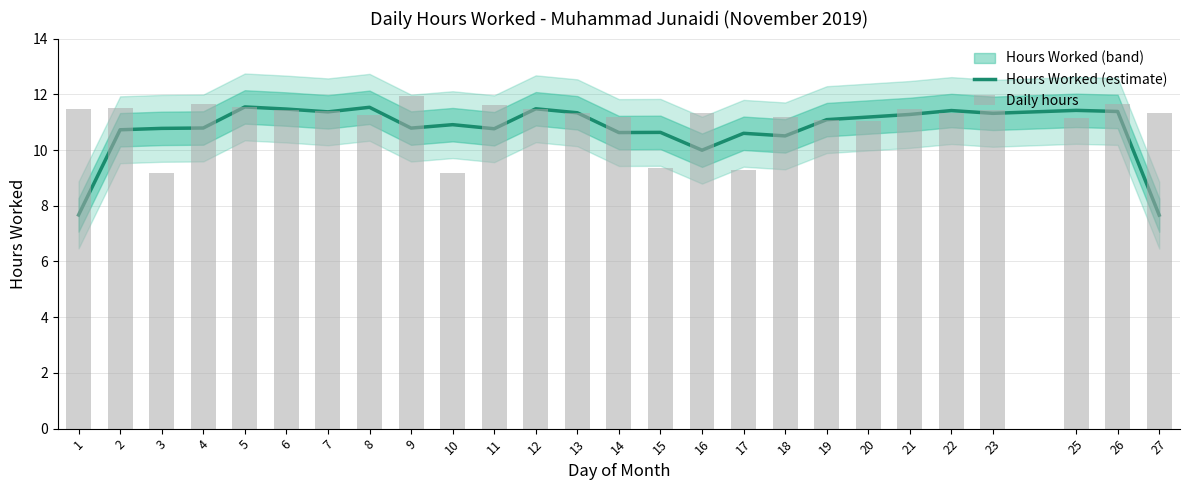

Which series changed the most between 11 and 18?

Daily hours